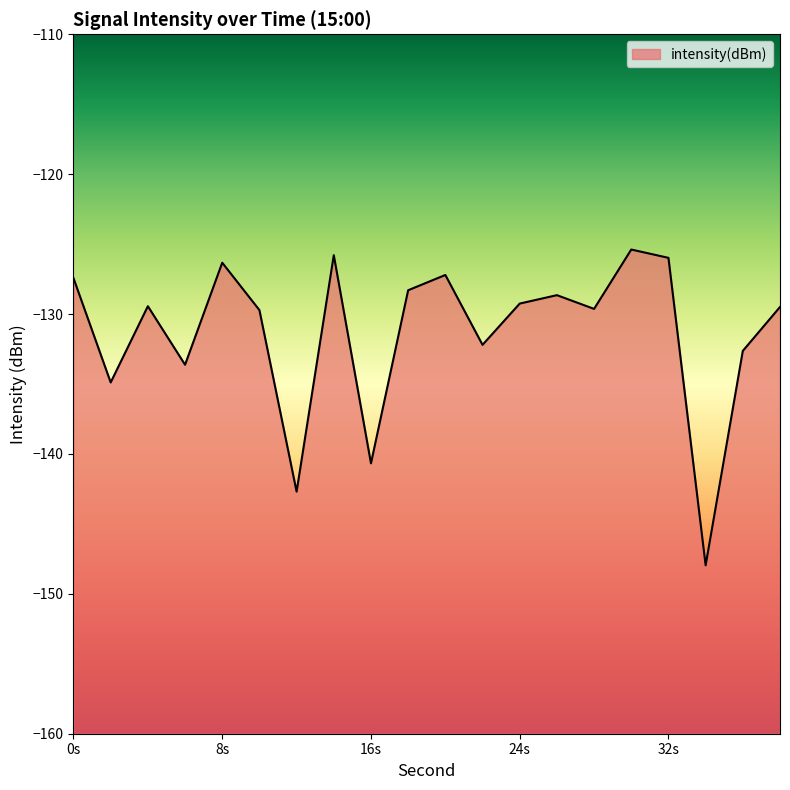

How many categories are shown in the chart?

20